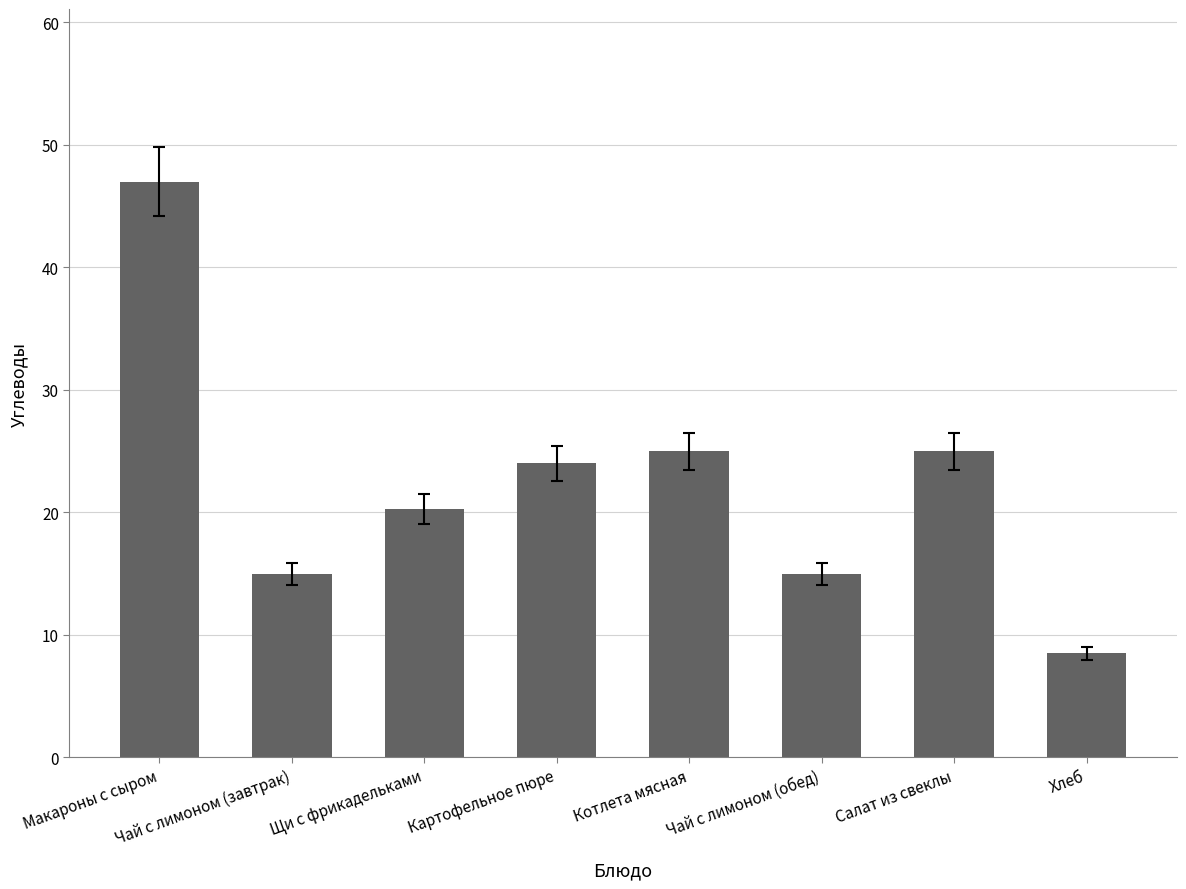

What is the difference between the values at Котлета мясная and Щи с фрикадельками?

4.7